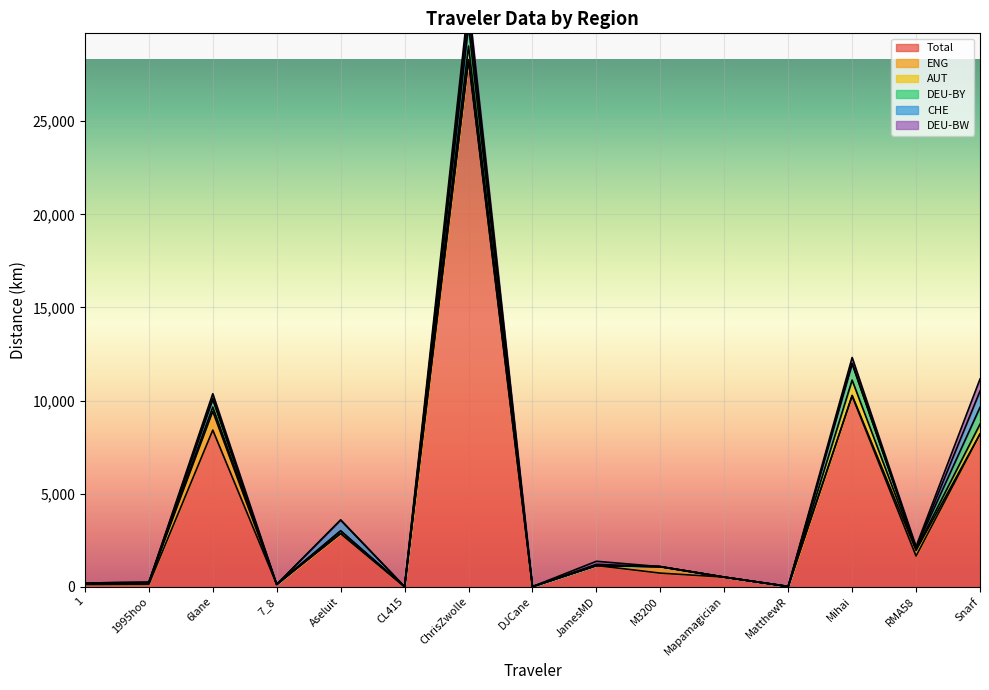

The Total series shows 8205.3 at Snarf. True or false?

True